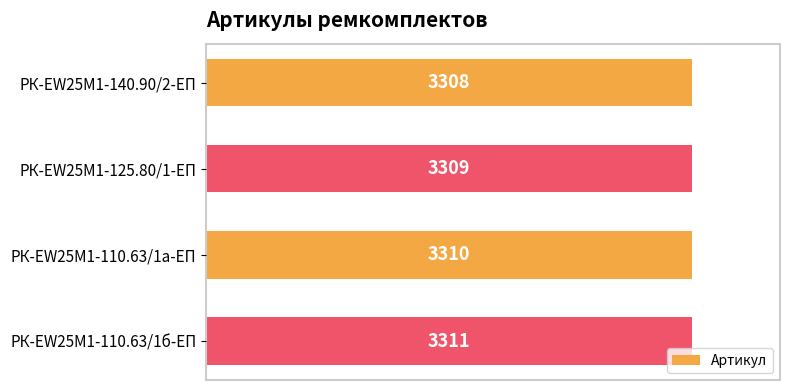

Read the value at РК-EW25M1-125.80/1-ЕП.

3309